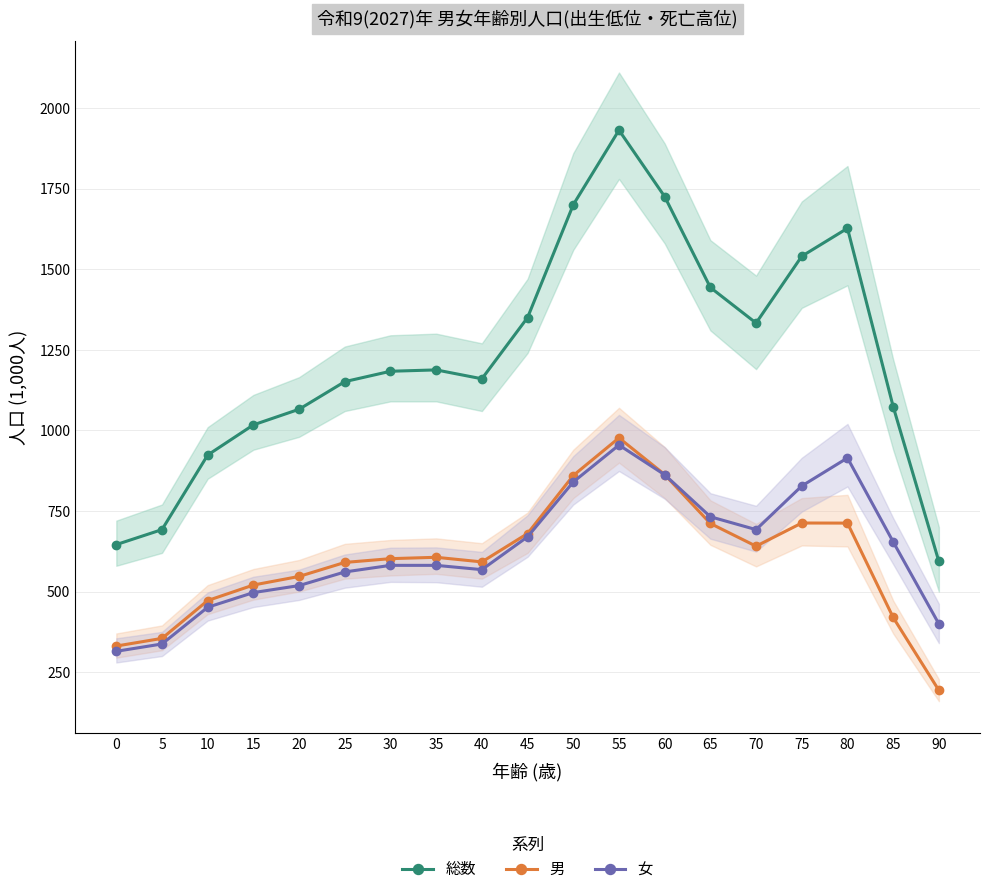

How many times do 女 and 男 cross each other?

1